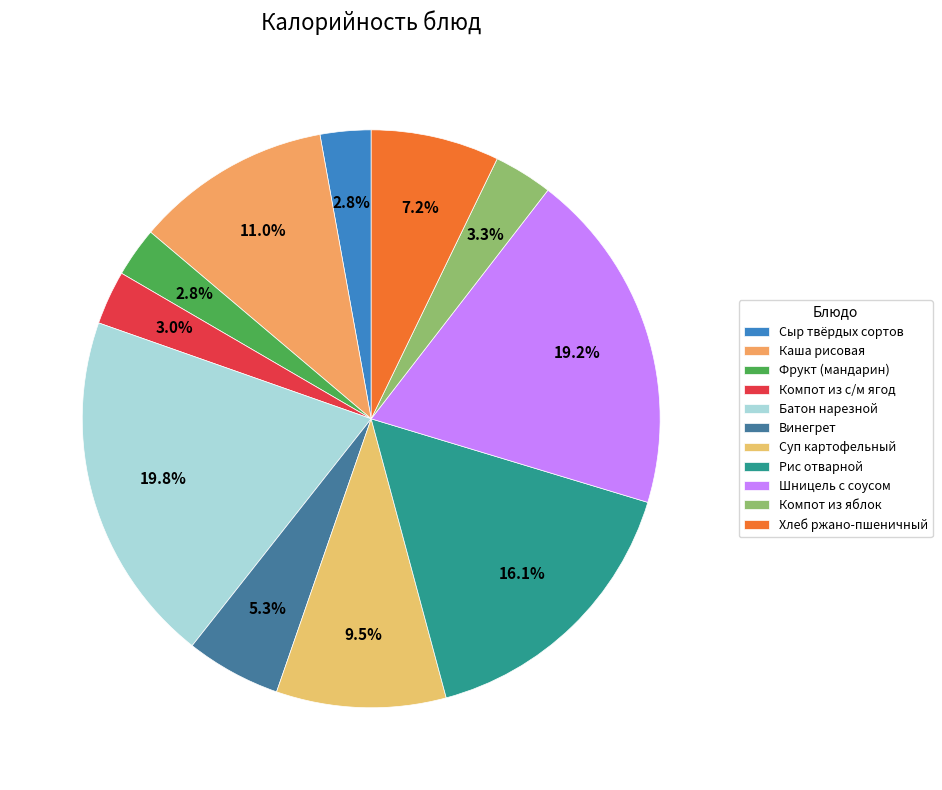

How many segments does this pie chart have?

11